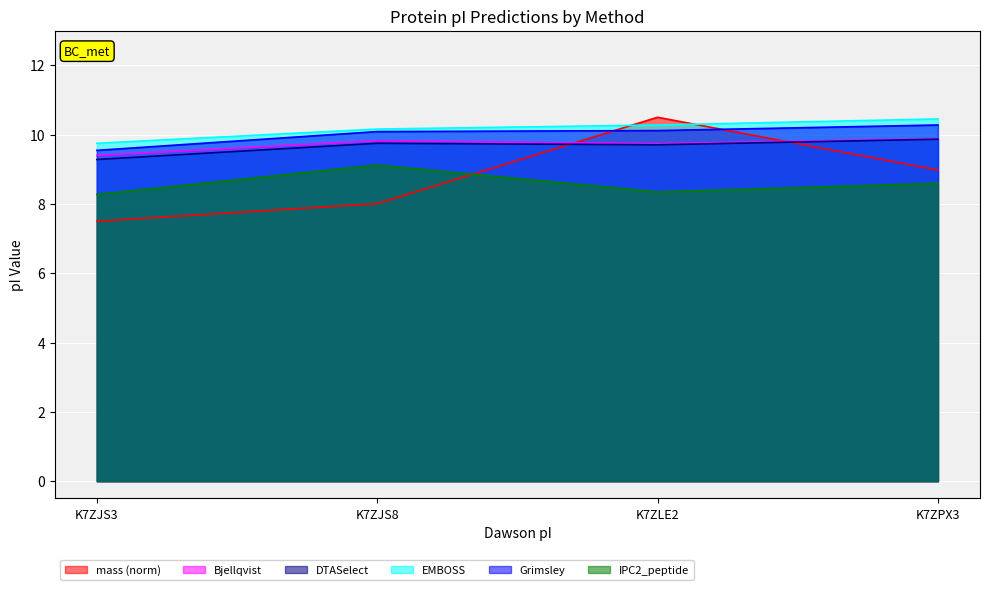

What is the lowest value of the Bjellqvist series?

9.4